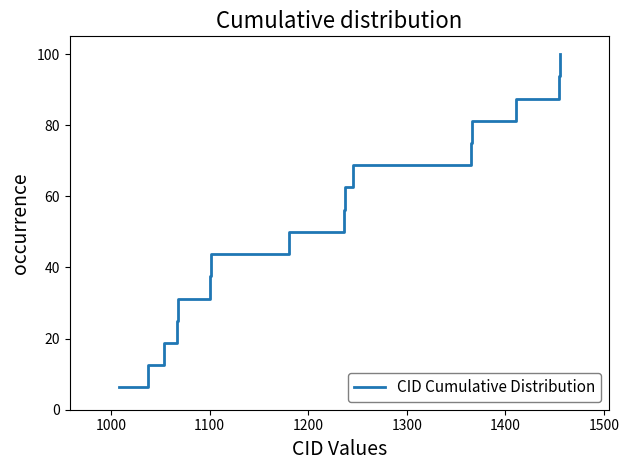

What is the greatest value displayed?

100.0